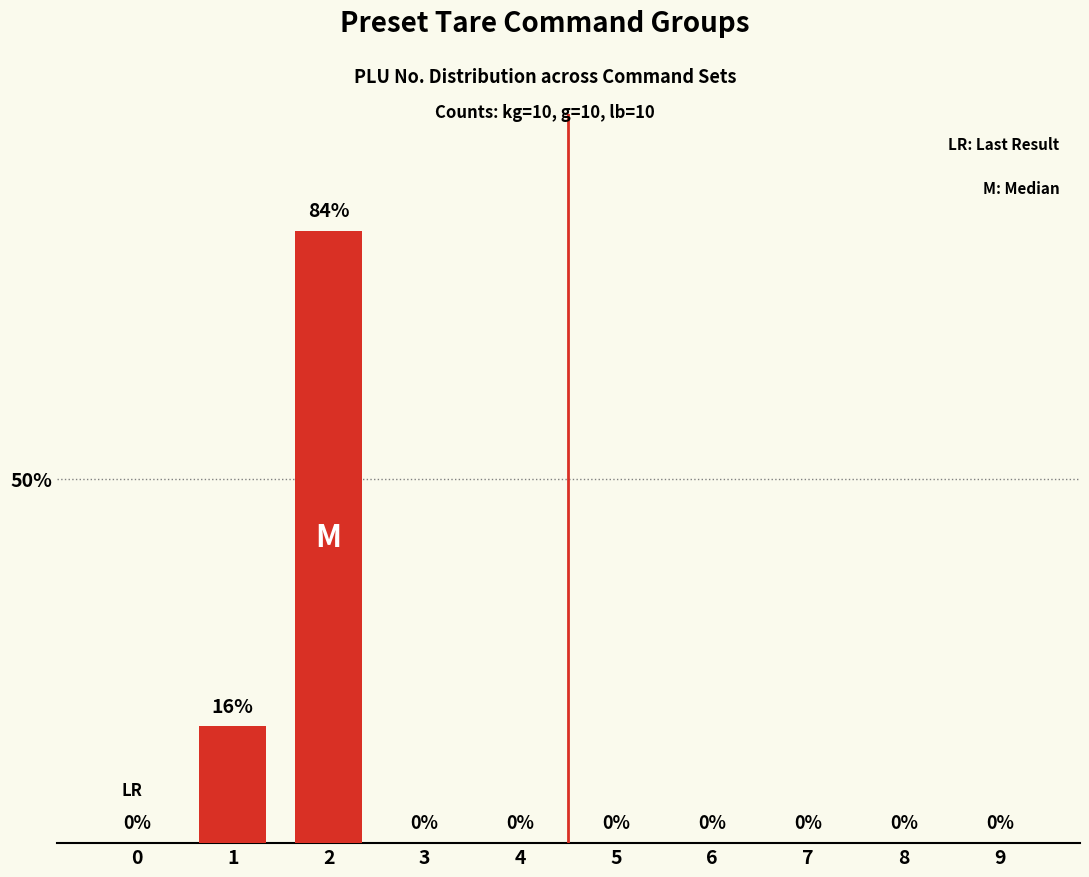

How many data points are above 0?

2